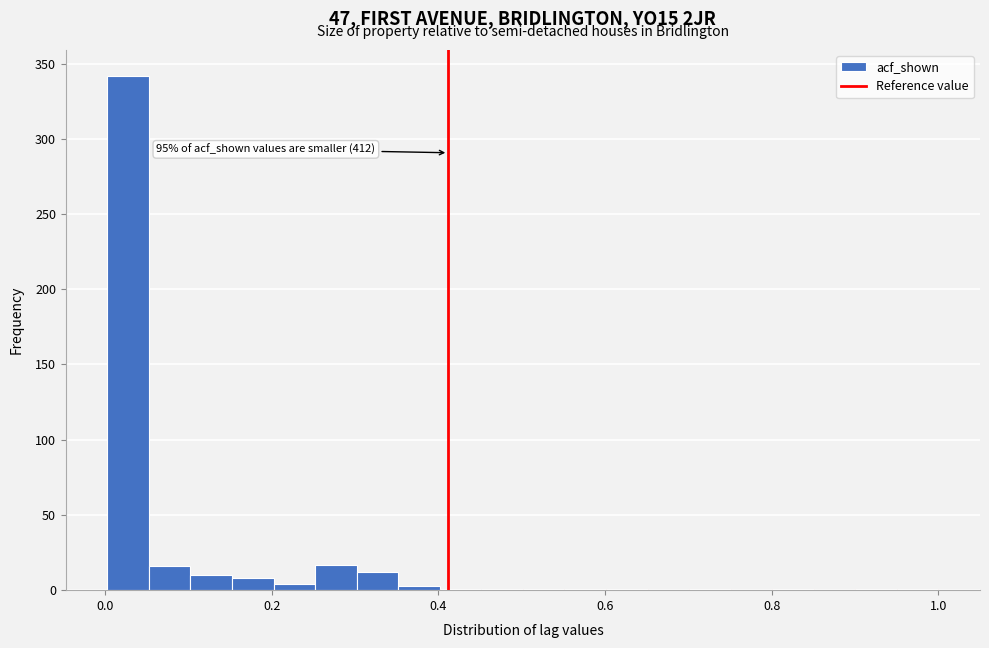

Around what value on the x-axis is the tallest bar? Give the approximate position of its centre, as read against the axis.

0.02